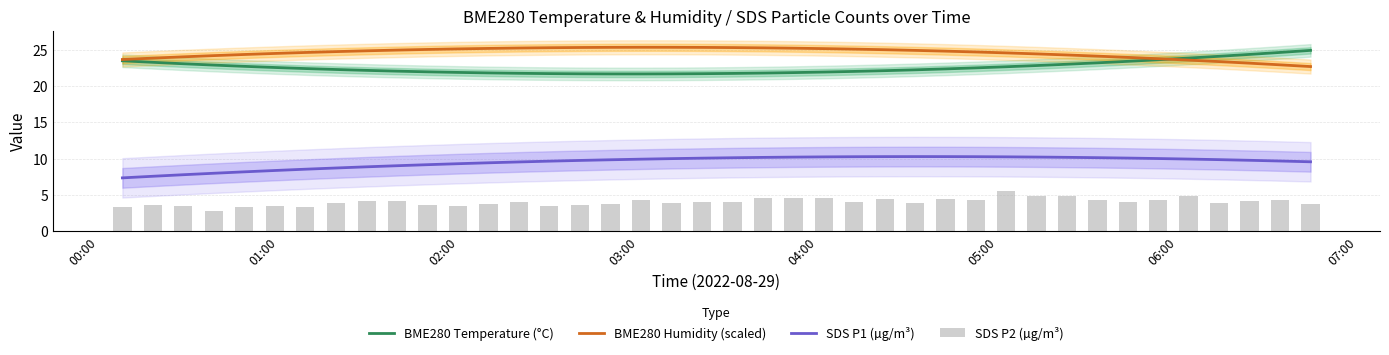

True or false: BME280 Humidity (scaled) and SDS P1 (µg/m³) intersect in this chart.

False